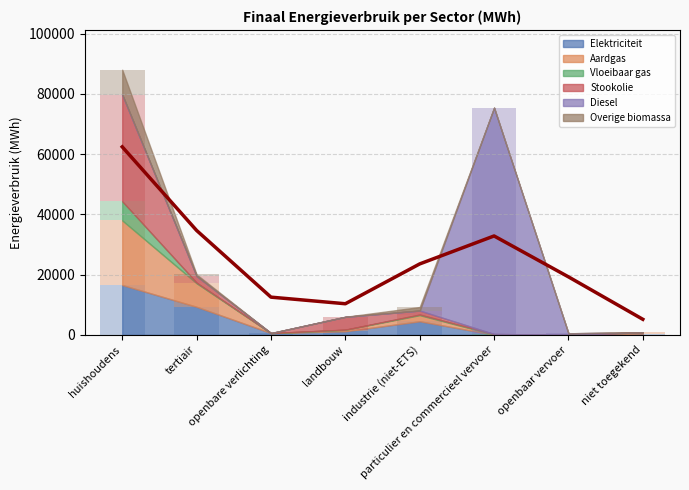

Which label corresponds to the smallest value in the chart?

openbaar vervoer